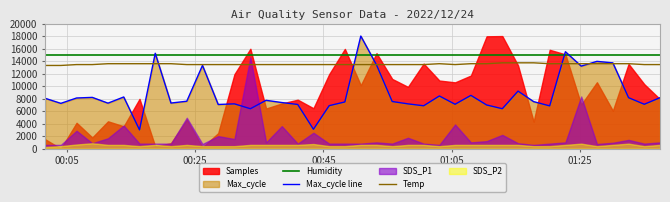

True or false: Max_cycle line and Humidity intersect in this chart.

True